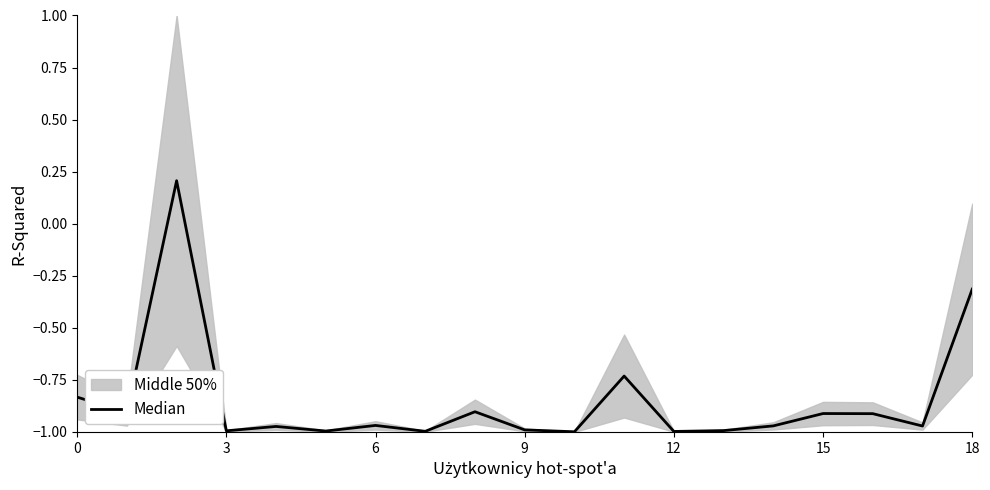

Reading right to left, transcribe all the data shown in this chart.

-0.3	-1.0	-0.9	-0.9	-1.0	-1.0	-1.0	-0.7	-1.0	-1.0	-0.9	-1.0	-1.0	-1.0	-1.0	-1.0	0.2	-0.9	-0.8